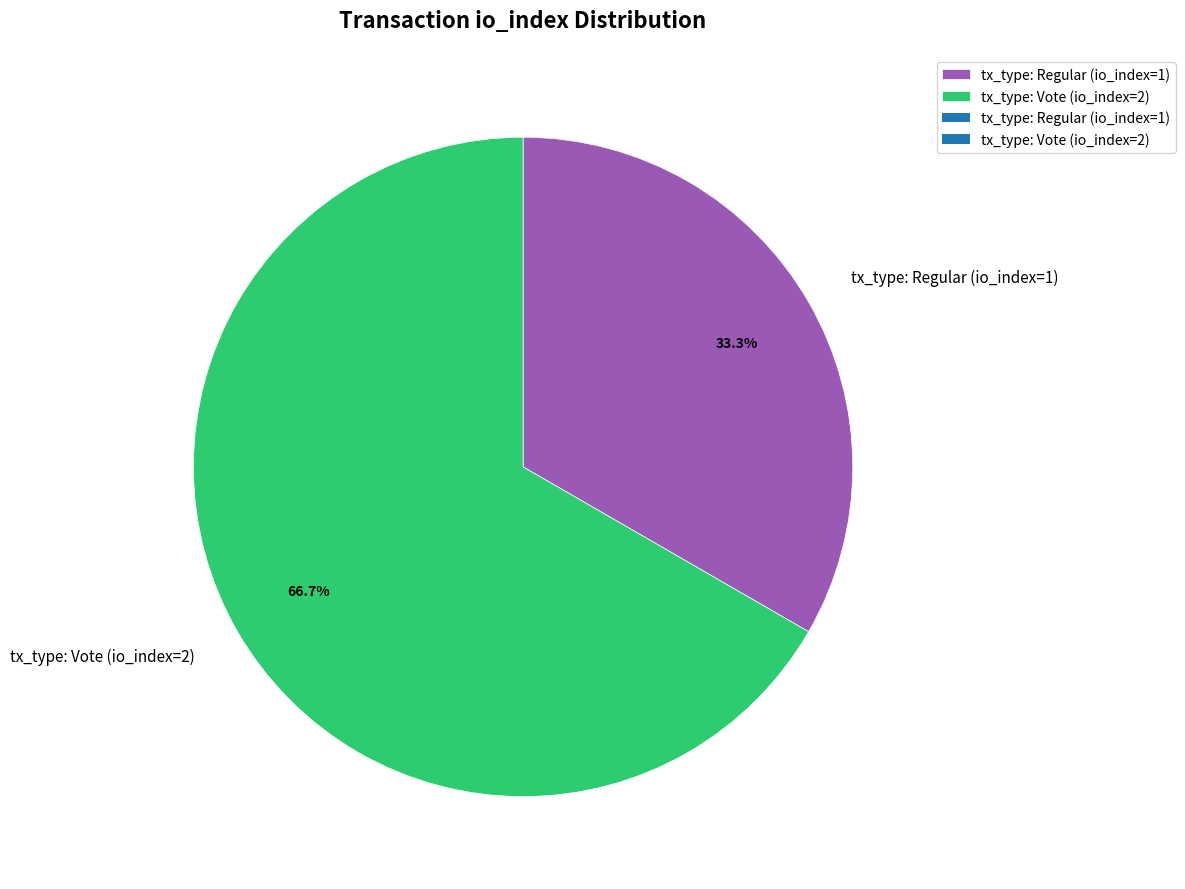

Which category has the smallest portion of the pie?

tx_type: Regular (io_index=1)